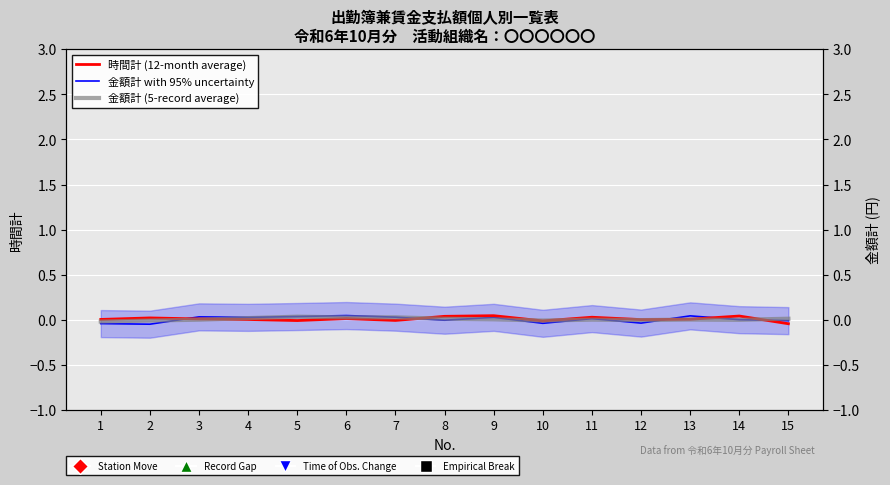

At how many categories does at least one series exceed 0?

14